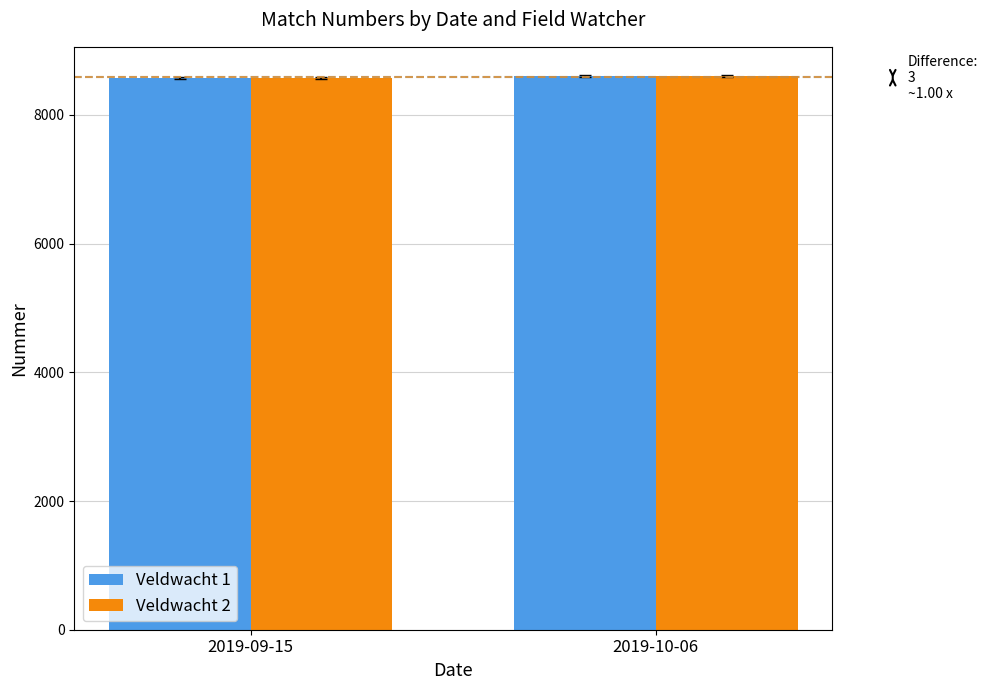

What is the smallest value displayed?

8576